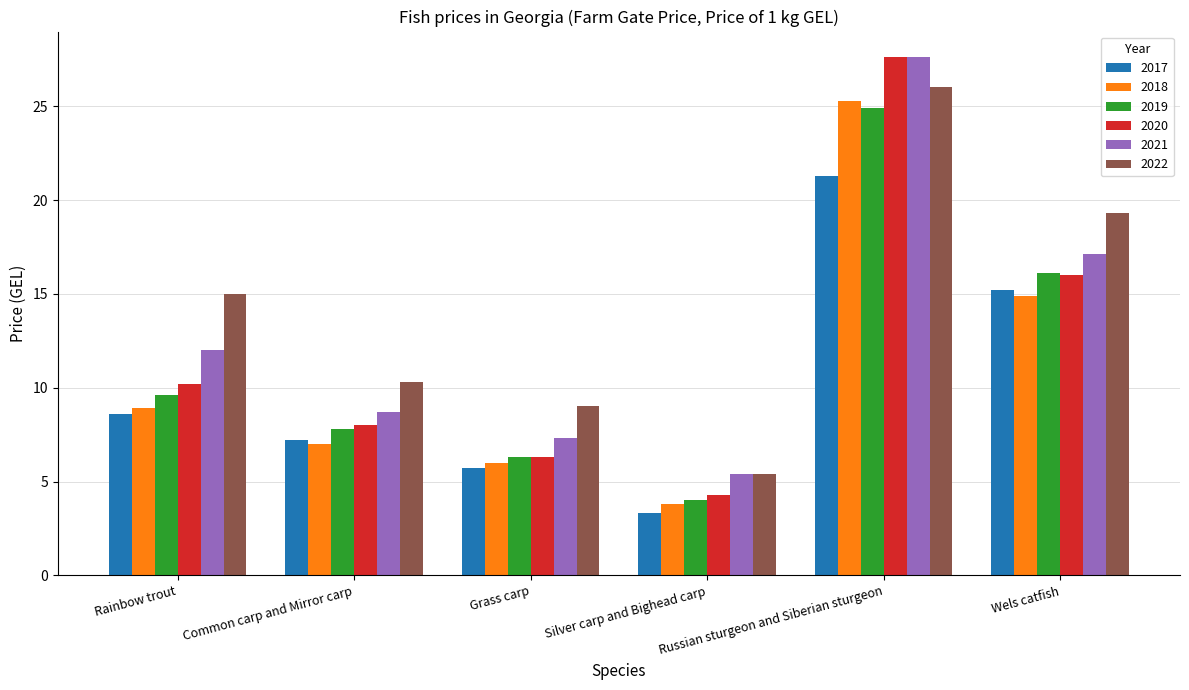

What is the approximate value of 2020 at Rainbow trout?

10.2